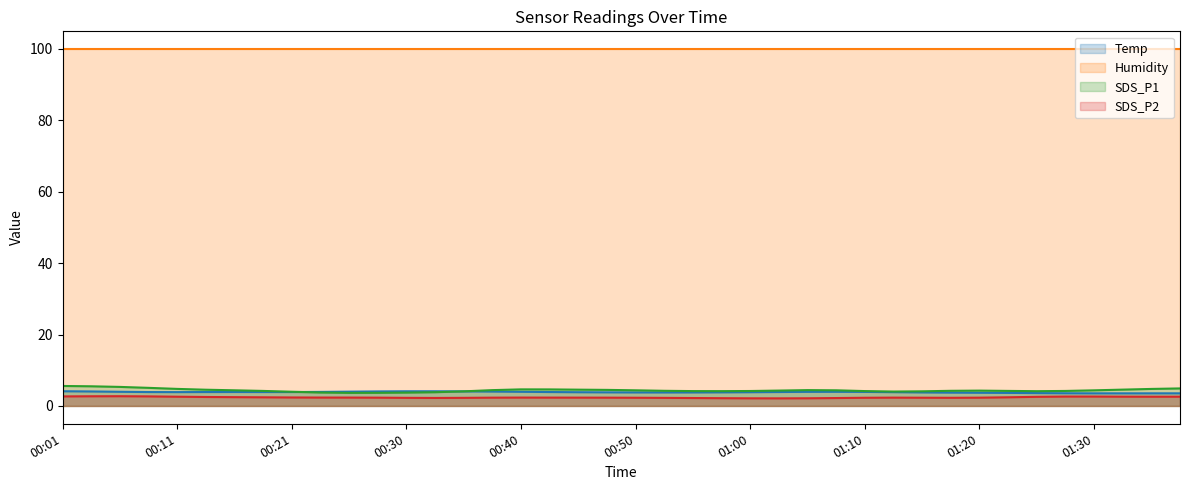

The value of Humidity at 00:08 is 99.9. True or false?

True